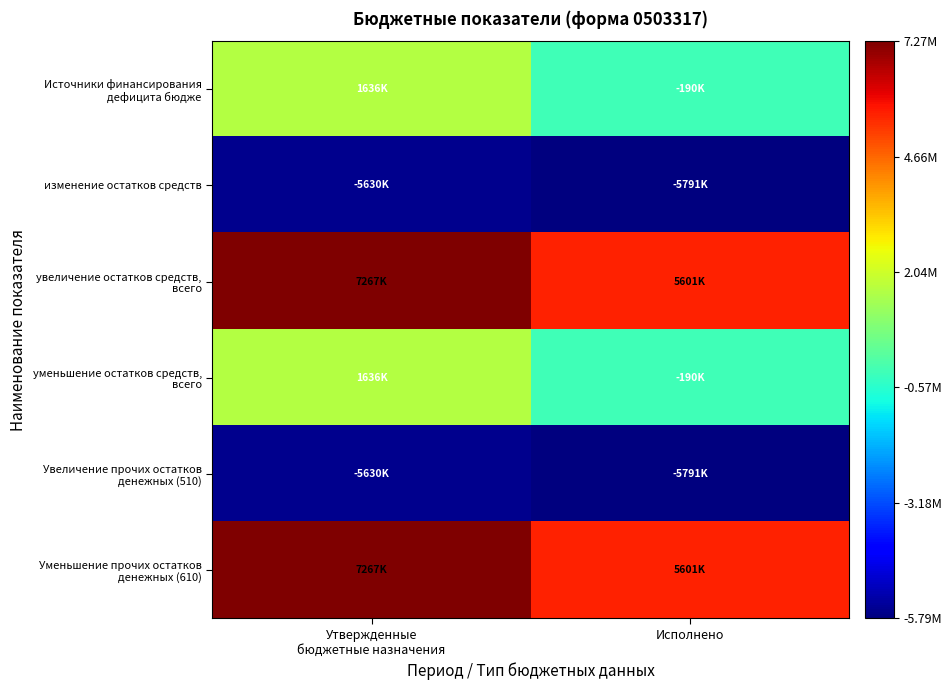

Which series has the largest total across all categories?

увеличение остатков средств, всего